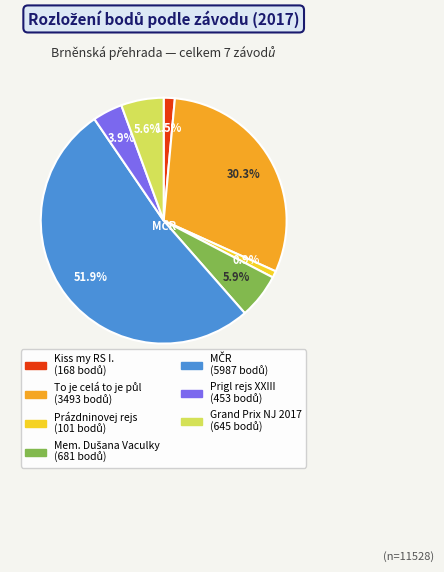

Is the sum of Prázdninovej rejs and Grand Prix NJ 2017 greater than half?

No